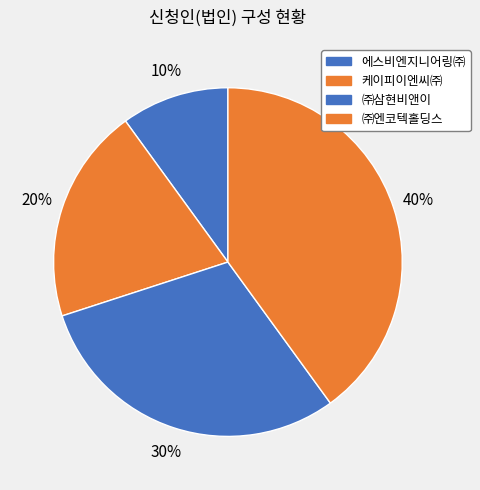

Which has a higher value, ㈜엔코텍홀딩스 or ㈜삼현비앤이?

㈜엔코텍홀딩스